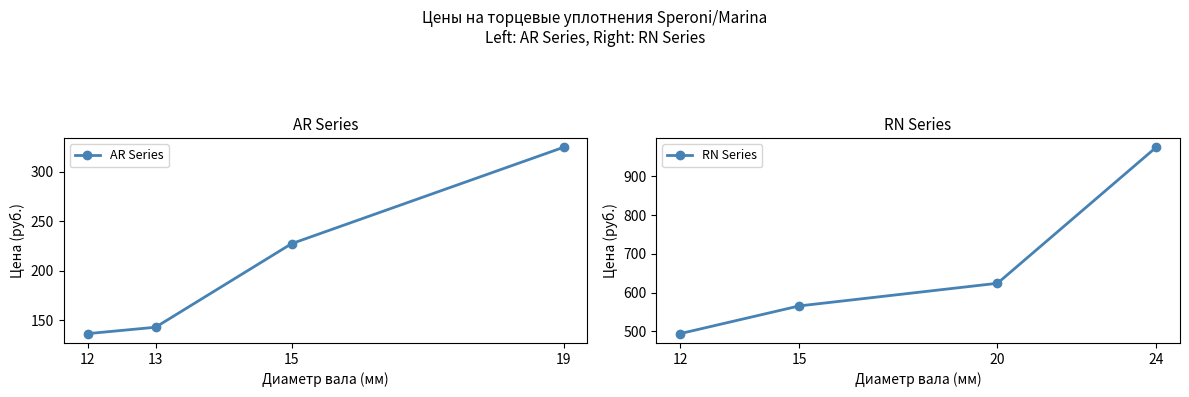

Is the value of AR Series at 13 greater than the value of RN Series at 19?

No